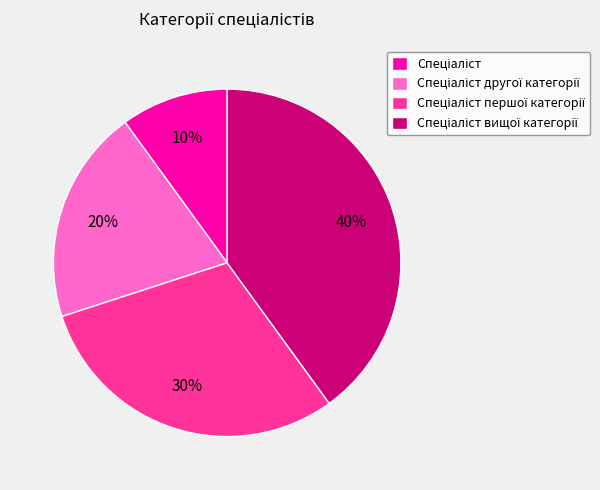

Does any single category account for the majority?

No